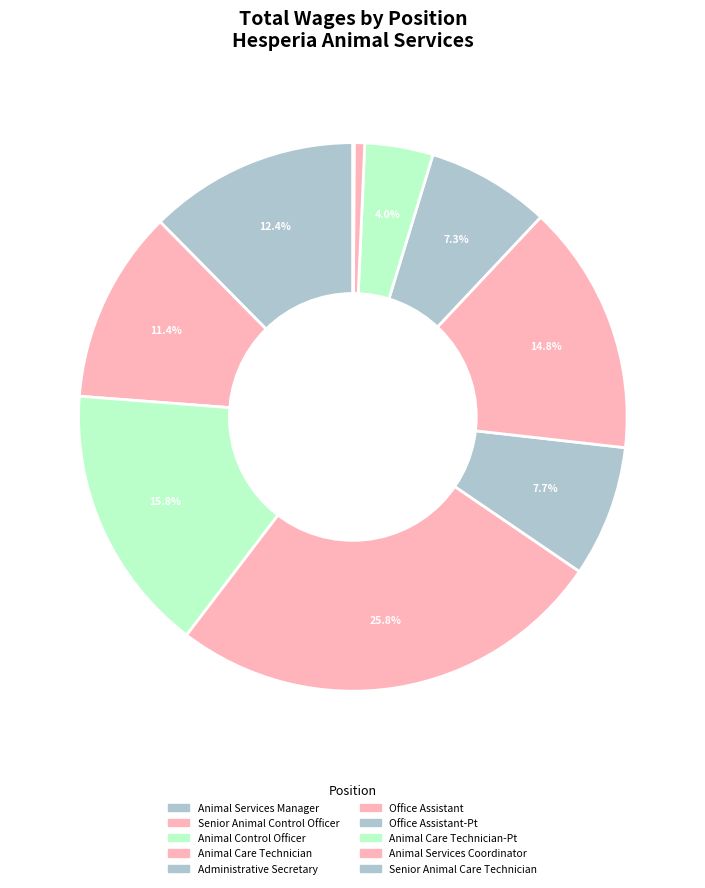

How many segments does this pie chart have?

10